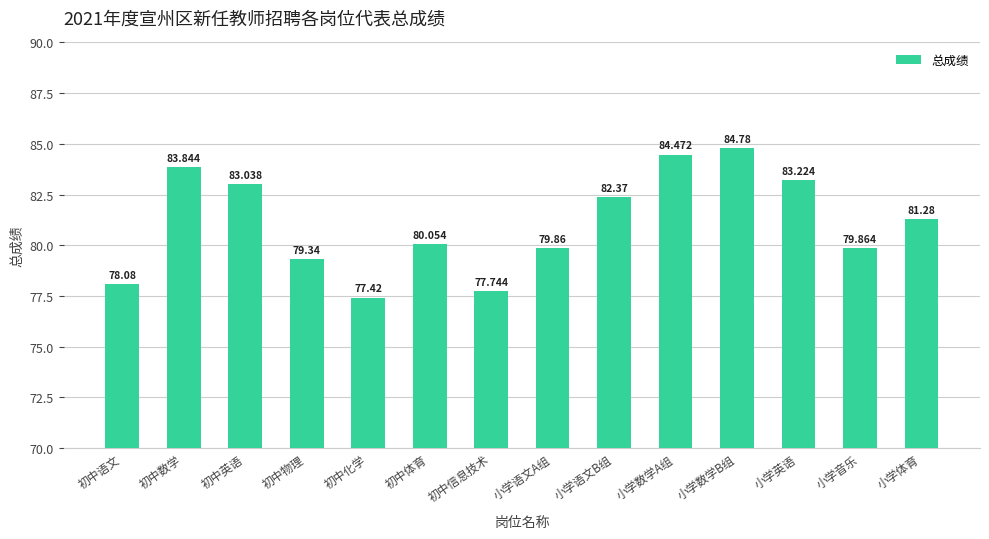

What is the average value?

81.1